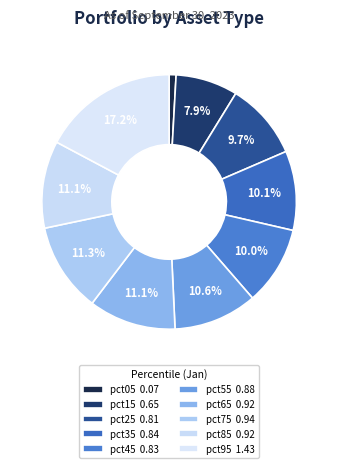

Count the number of slices in the pie.

10